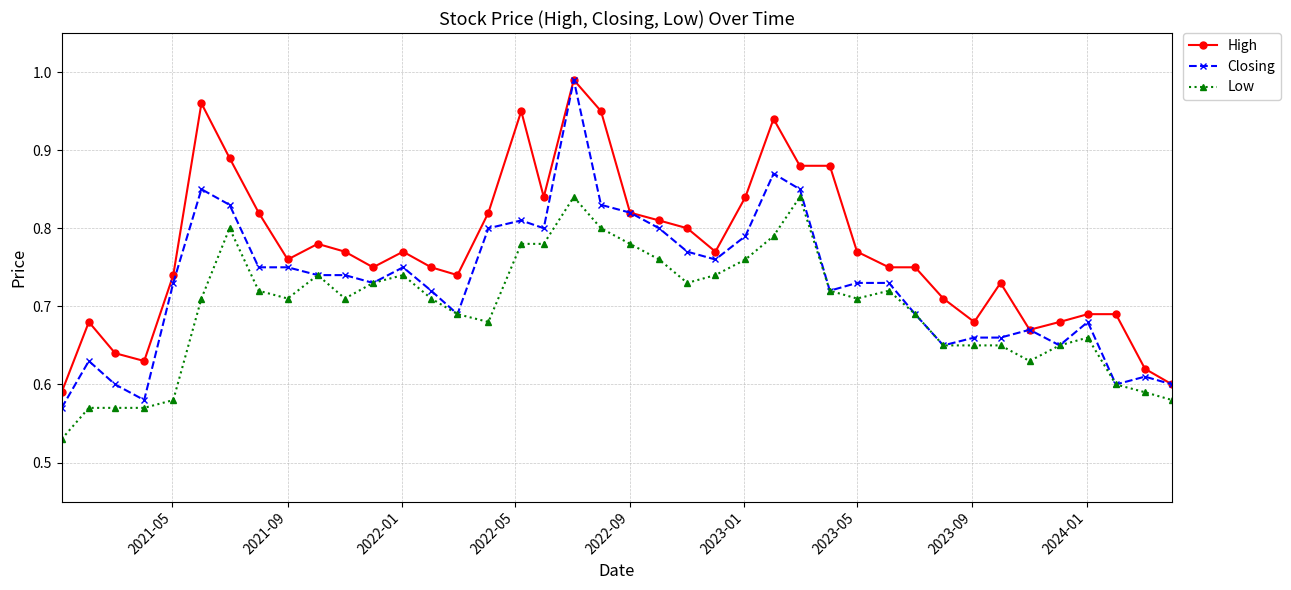

At how many categories does at least one series exceed 0?

40